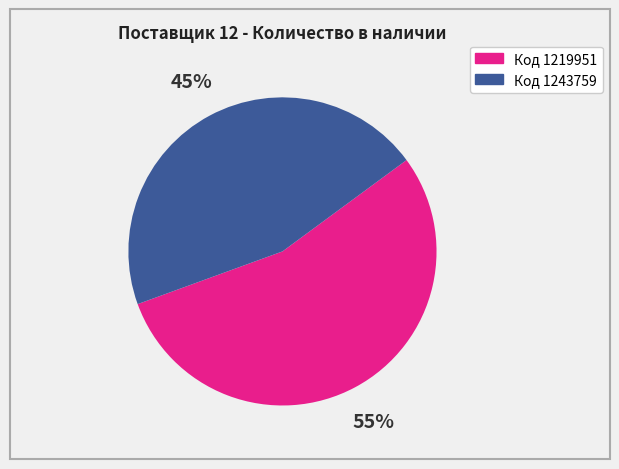

Is there a majority slice in this chart?

Yes